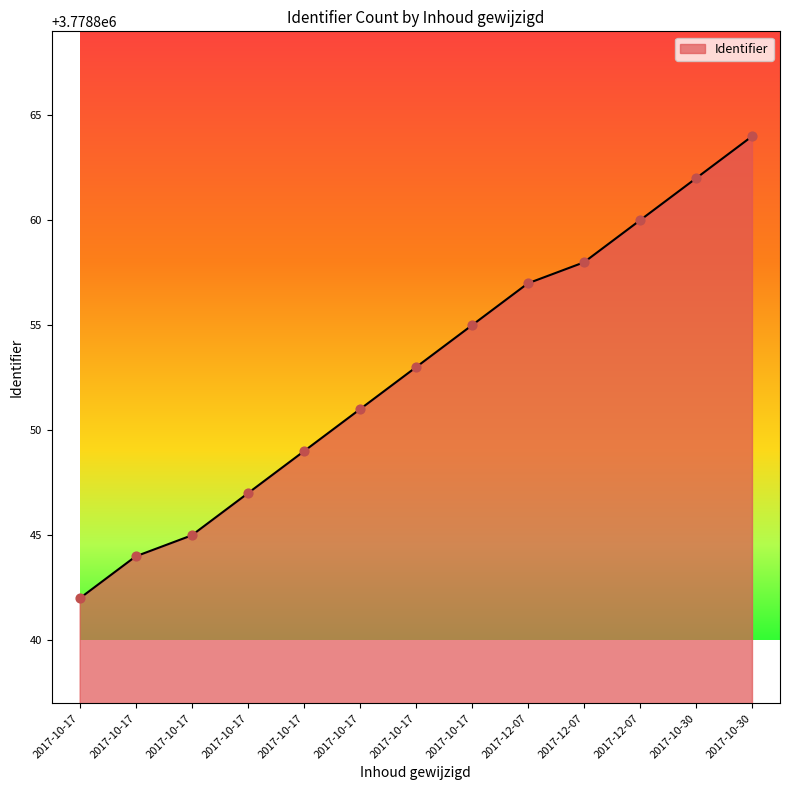

Does the chart have visible grid lines?

No